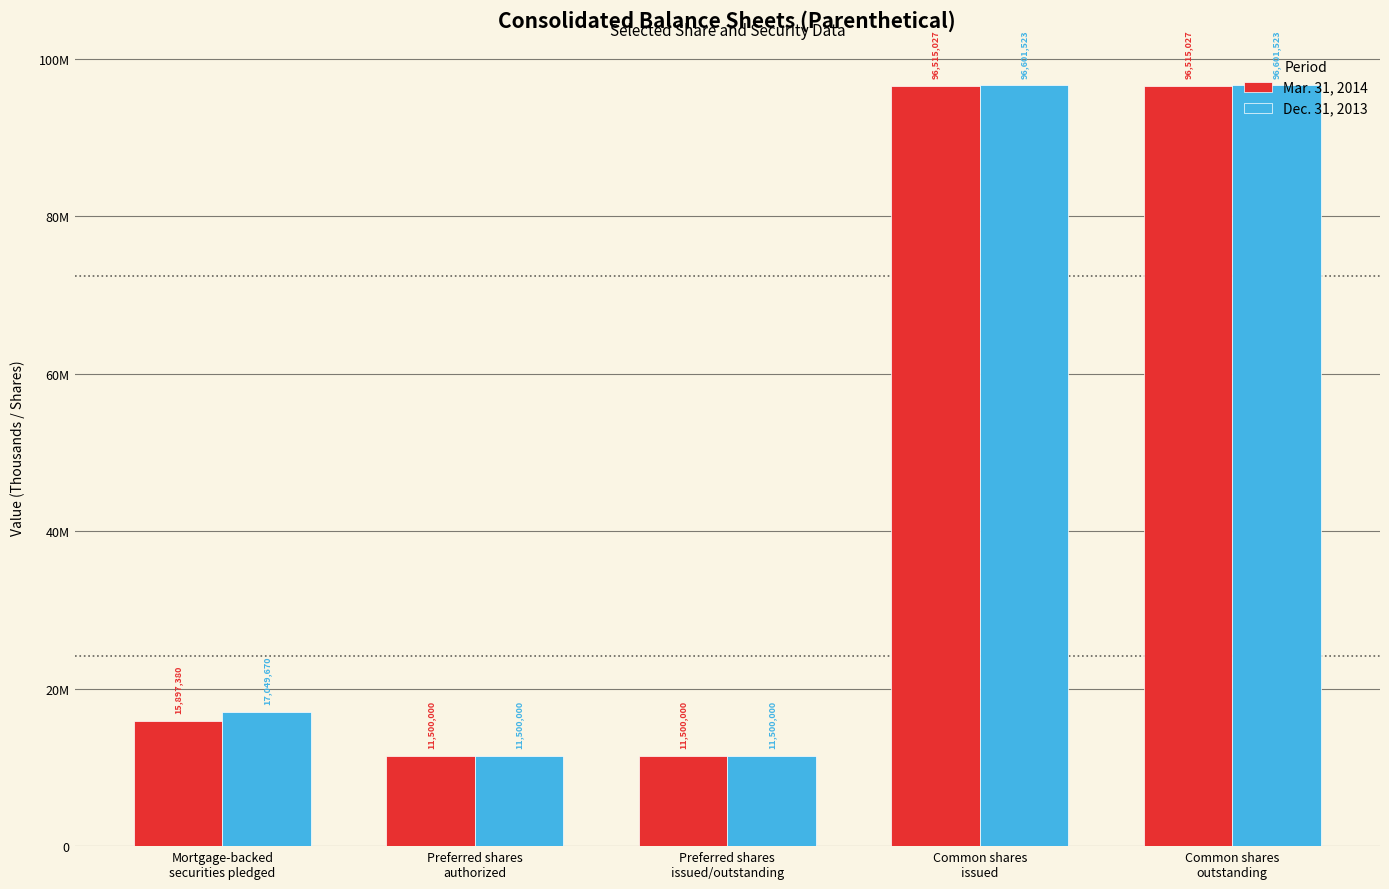

At Mortgage-backed
securities pledged, list the series in order from largest to smallest.

Dec. 31, 2013, Mar. 31, 2014